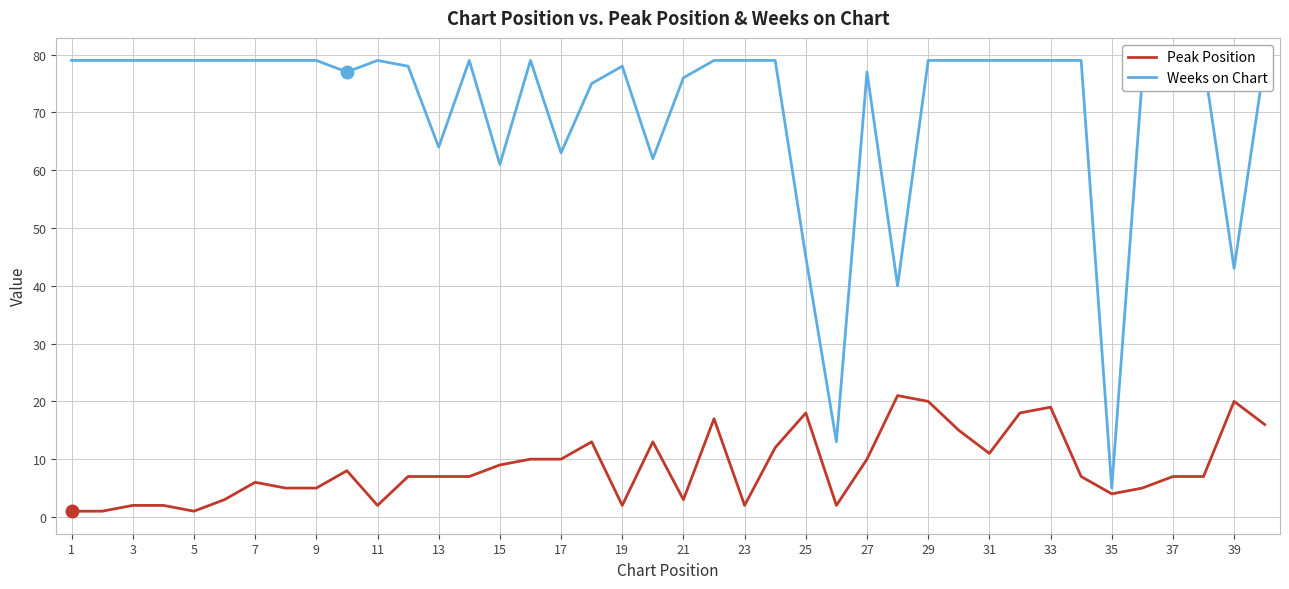

The Peak Position series shows 11 at 13. True or false?

False